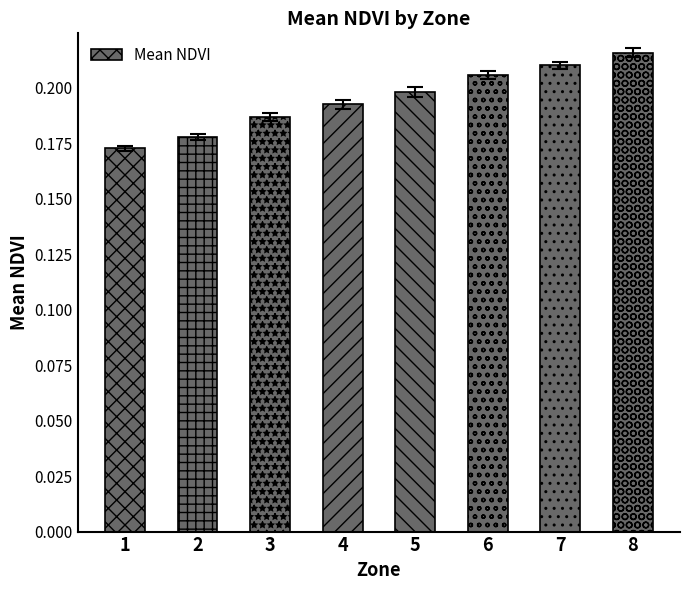

At which label is the value closest to 0?

1